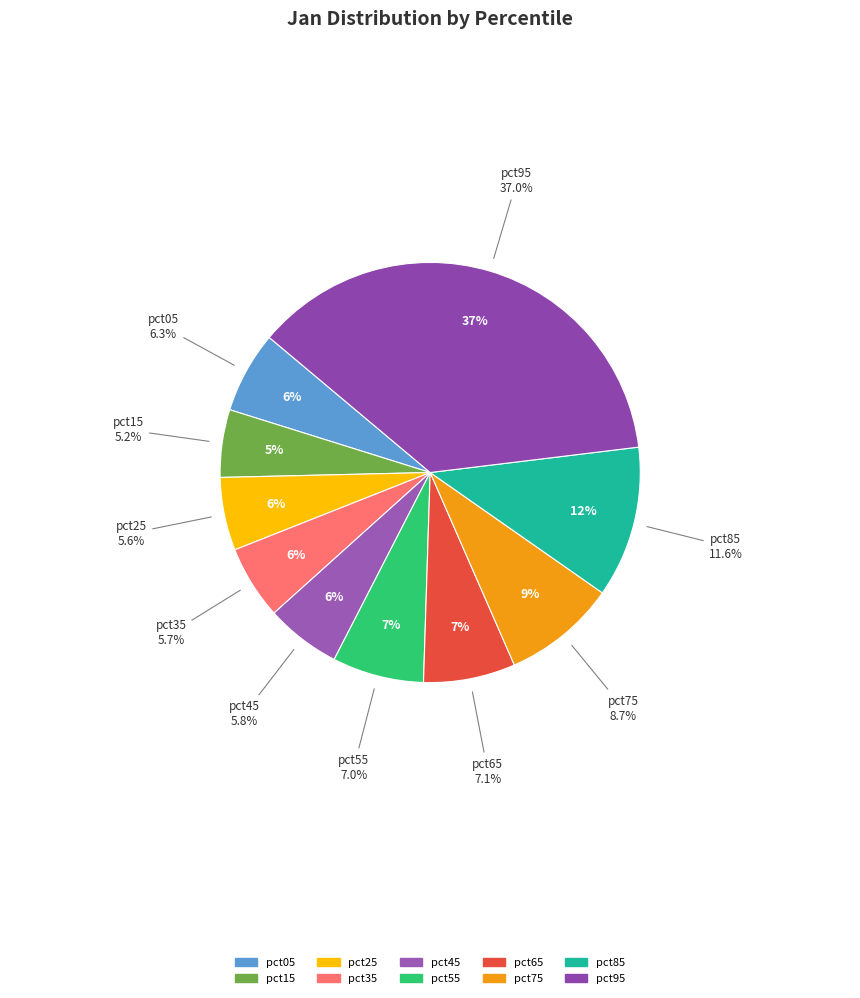

Is it true that pct25 is 6% of the pie?

True